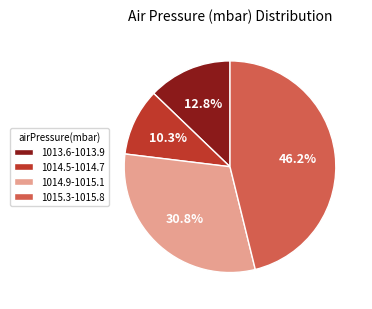

Approximately how many times larger is the value at 1014.9-1015.1 compared to 1014.5-1014.7?

3.0